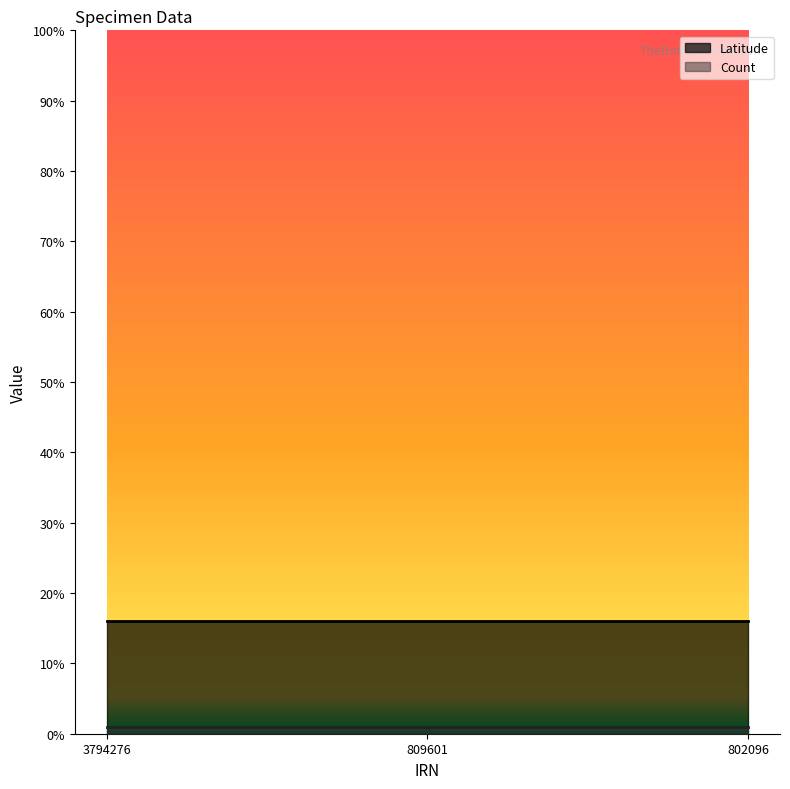

Which category has the highest value across all series?

3794276